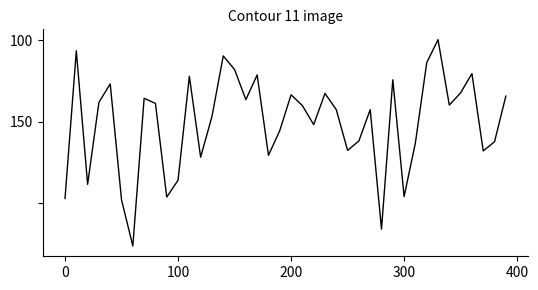

Does the chart display data point markers on the line(s)?

No